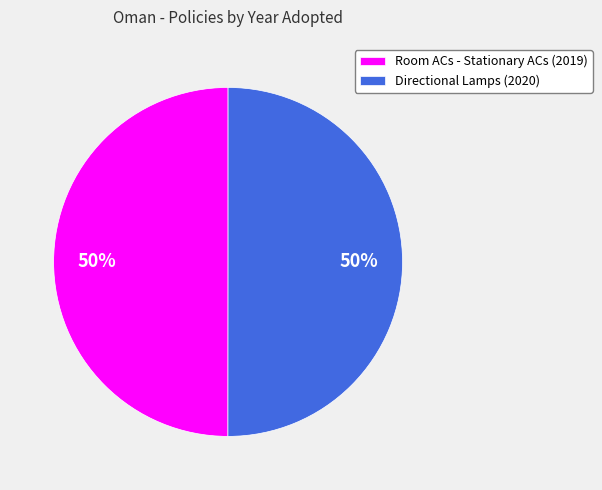

Is the sum of Directional Lamps (2020) and Room ACs - Stationary ACs (2019) greater than half?

Yes